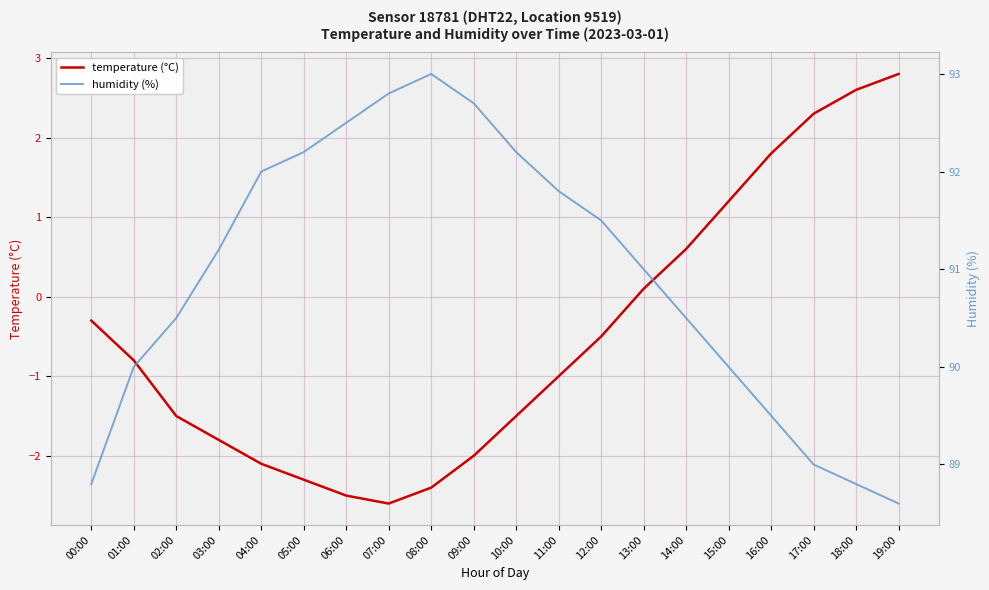

Which series has the largest range (max minus min)?

temperature (°C)